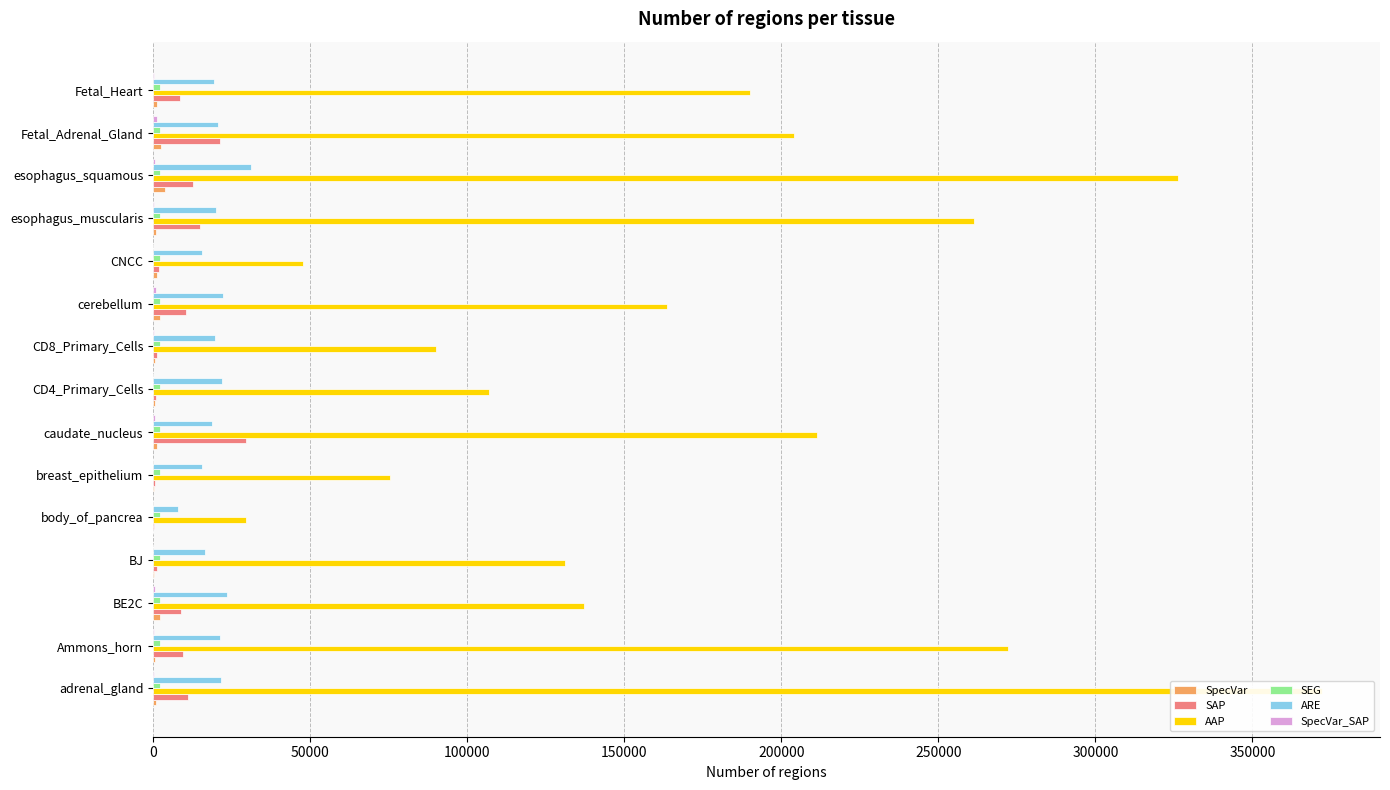

Reading right to left, list all the values displayed in this chart.

SpecVar: 1247.0	2582.0	3713.0	973.0	1212.0	2315.0	722.0	514.0	1286.0	404.0	102.0	345.0	2093.0	633.0	1039.0
SAP: 8617.0	21233.0	12718.0	14882.0	1873.0	10544.0	1366.0	984.0	29734.0	691.0	152.0	1151.0	8985.0	9445.0	11260.0
AAP: 190014.0	204194.0	326167.0	261326.0	47877.0	163654.0	89929.0	106975.0	211221.0	75526.0	29723.0	131065.0	137024.0	272108.0	371996.0
SEG: 0.1	0.1	0.1	0.1	0.1	0.1	0.1	0.1	0.1	0.1	0.1	0.1	0.1	0.1	0.1
ARE: 19327.0	20660.0	31291.0	20124.0	15686.0	22365.0	19759.0	22074.0	18817.0	15411.0	7969.0	16559.0	23513.0	21316.0	21619.0
SpecVar_SAP: 403.0	1257.0	670.0	221.0	115.0	770.0	247.0	116.0	585.0	53.0	4.0	26.0	474.0	196.0	264.0